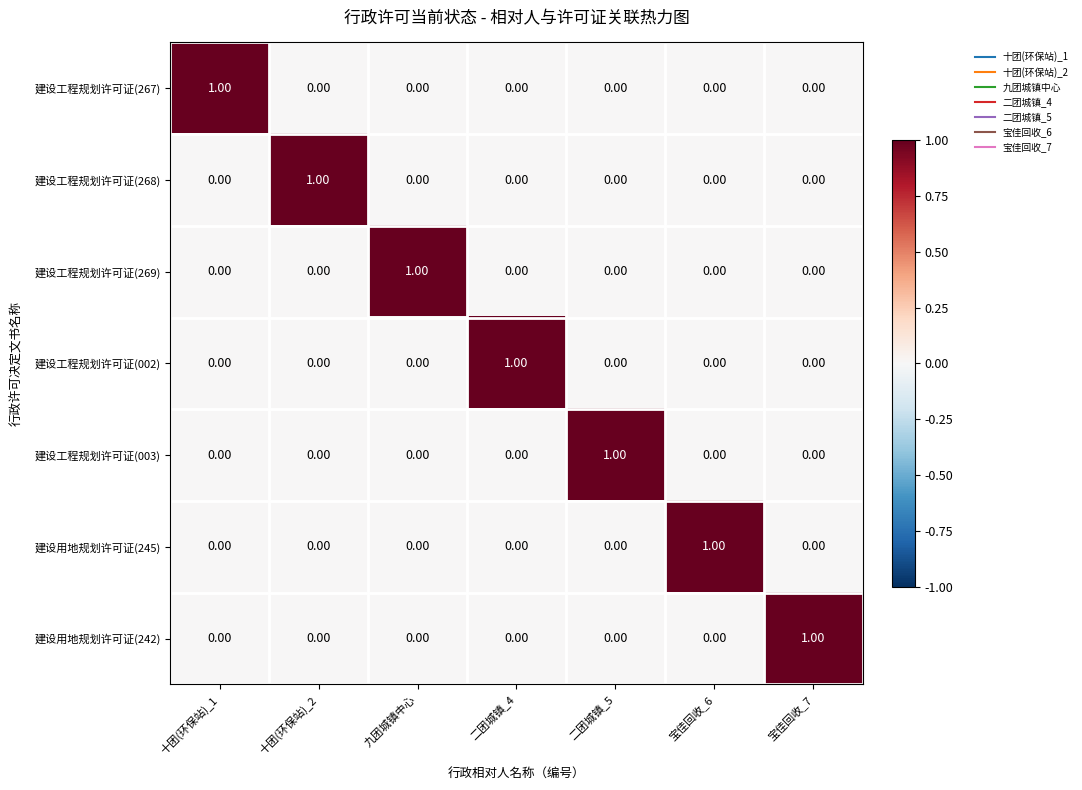

At how many categories does at least one series exceed 0?

7